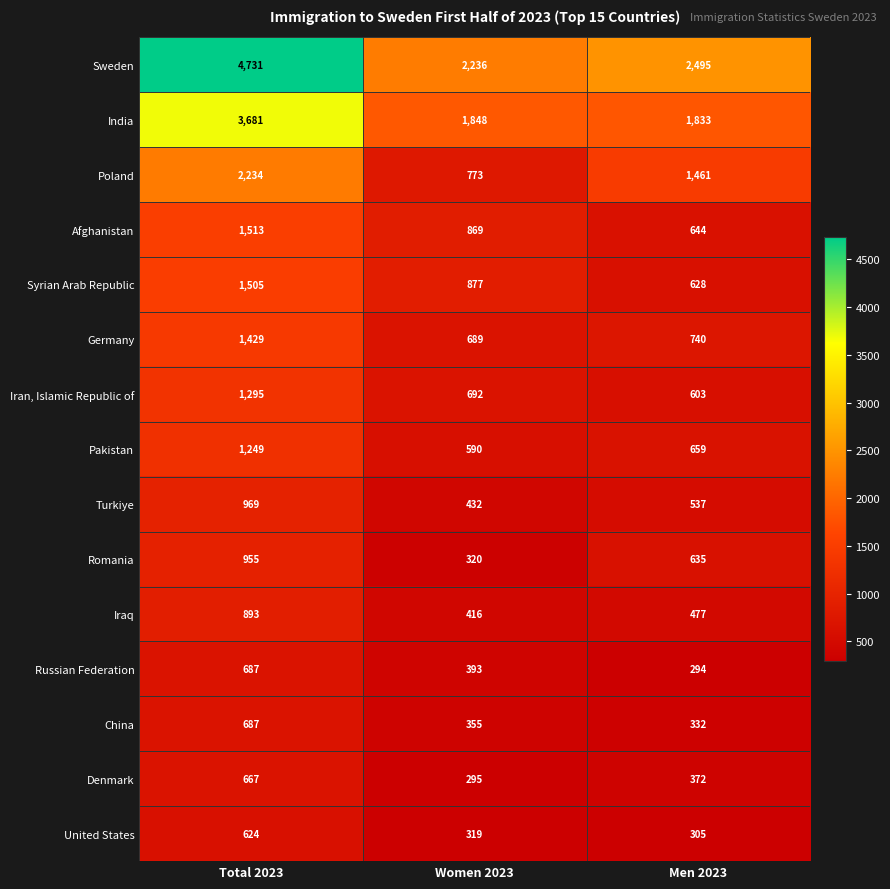

At how many categories does at least one series exceed 2932?

1